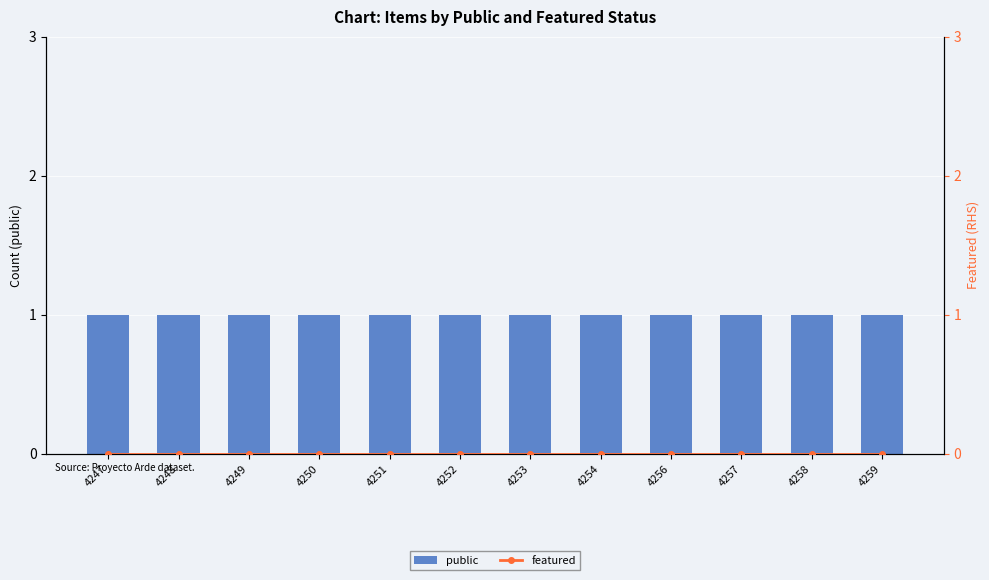

What are all the series names shown in the legend?

public, featured